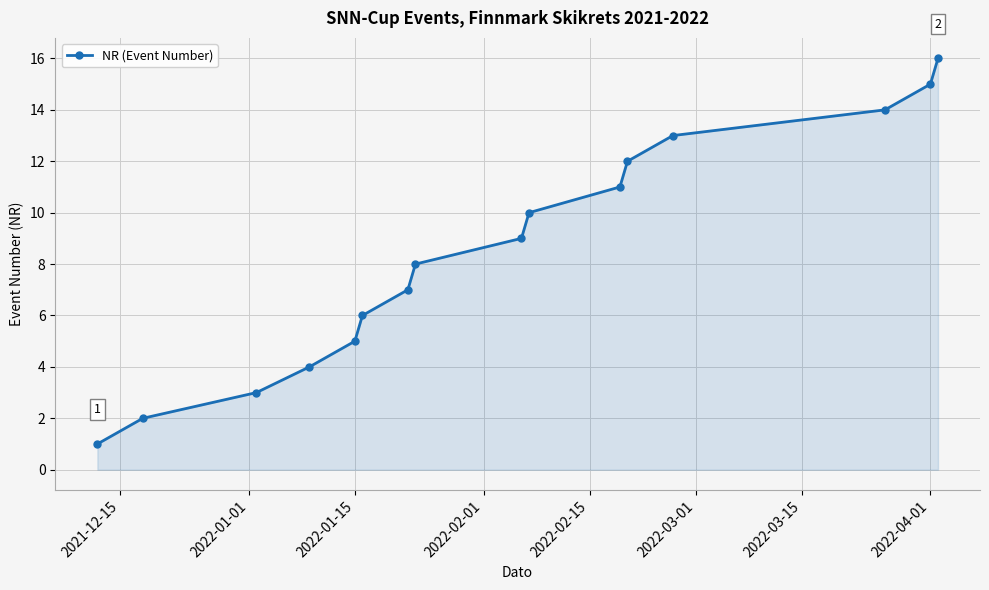

What is the smallest value displayed?

1